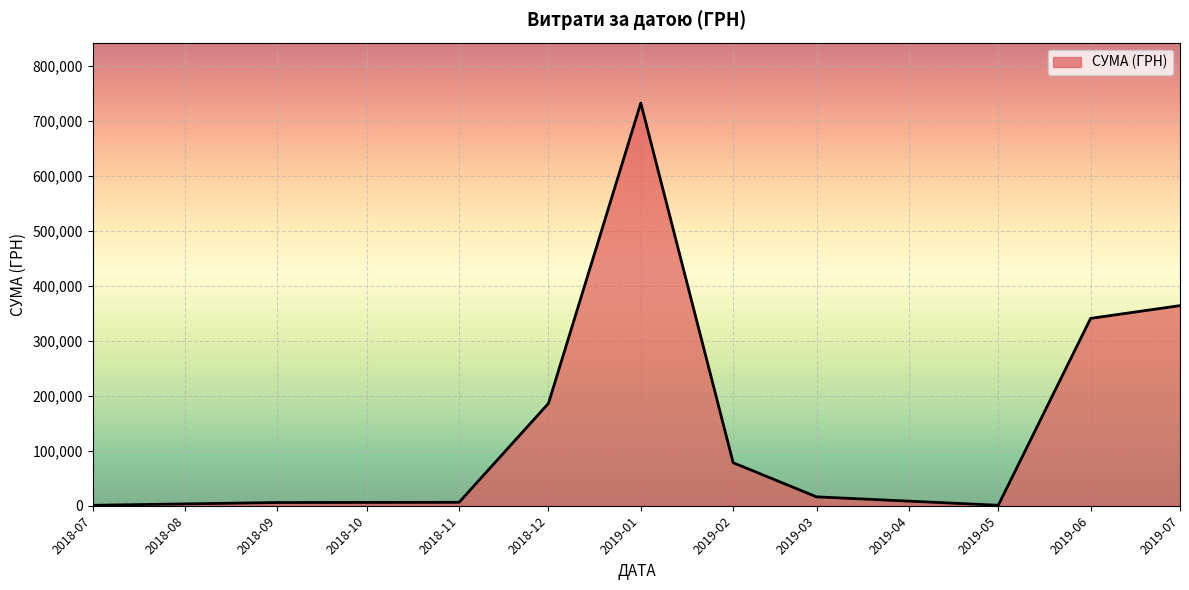

What is the greatest value displayed?

731980.0